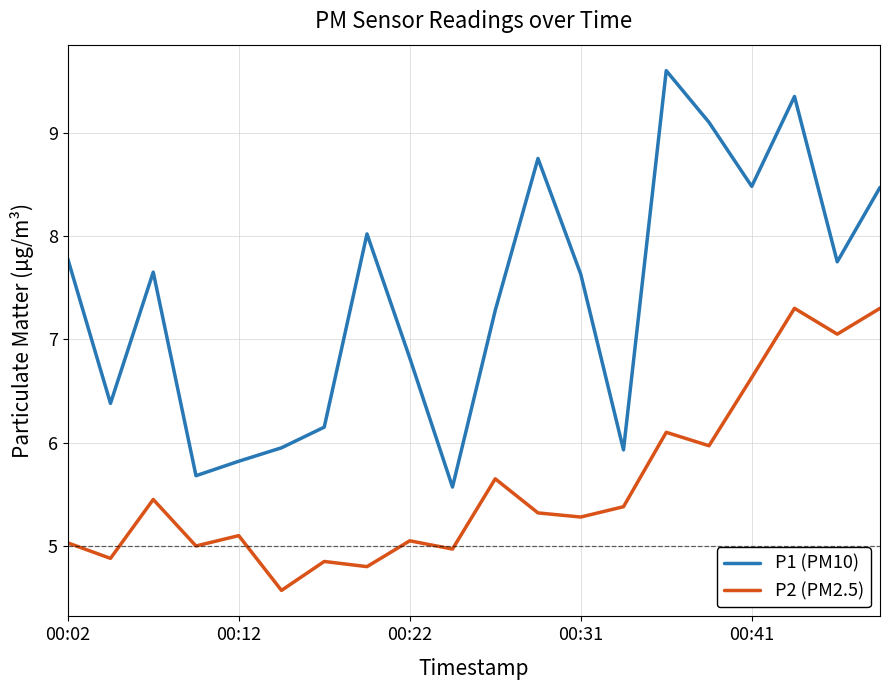

Rank the series by their average value, from lowest to highest.

P2 (PM2.5), P1 (PM10)